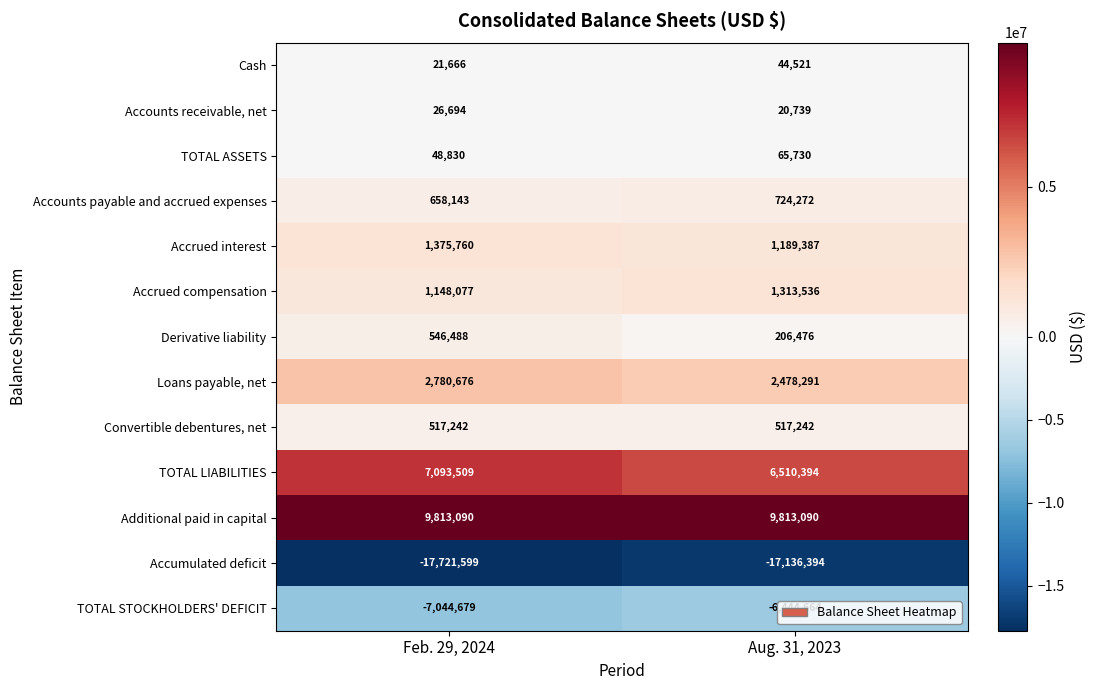

Which series changed the most between Feb. 29, 2024 and Aug. 31, 2023?

TOTAL STOCKHOLDERS' DEFICIT